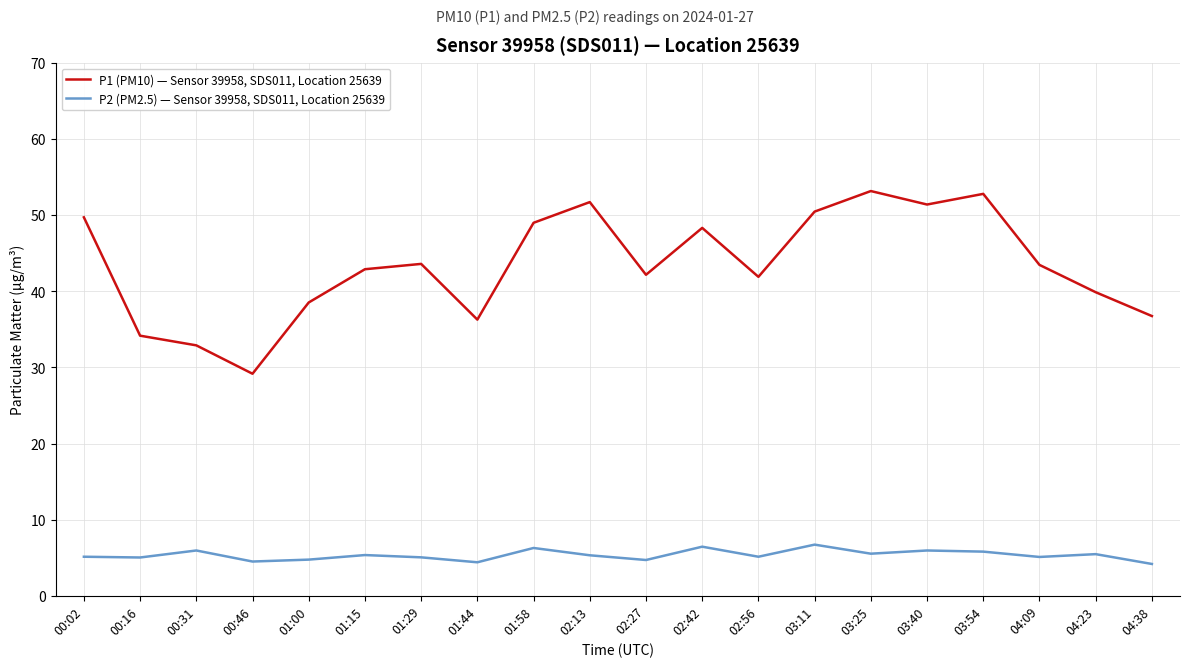

At which category does P1 (PM10) — Sensor 39958, SDS011, Location 25639 reach its first local peak?

01:29